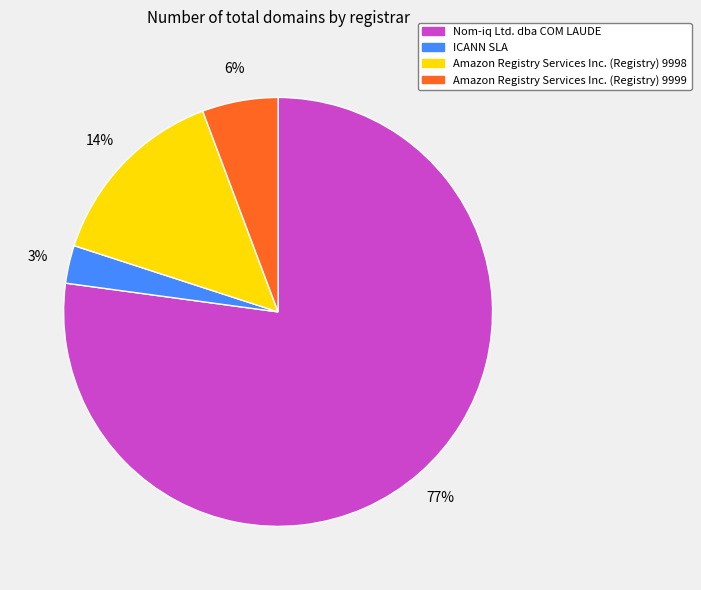

To the nearest percent, what portion does Amazon Registry Services Inc. (Registry) 9999 represent?

6%